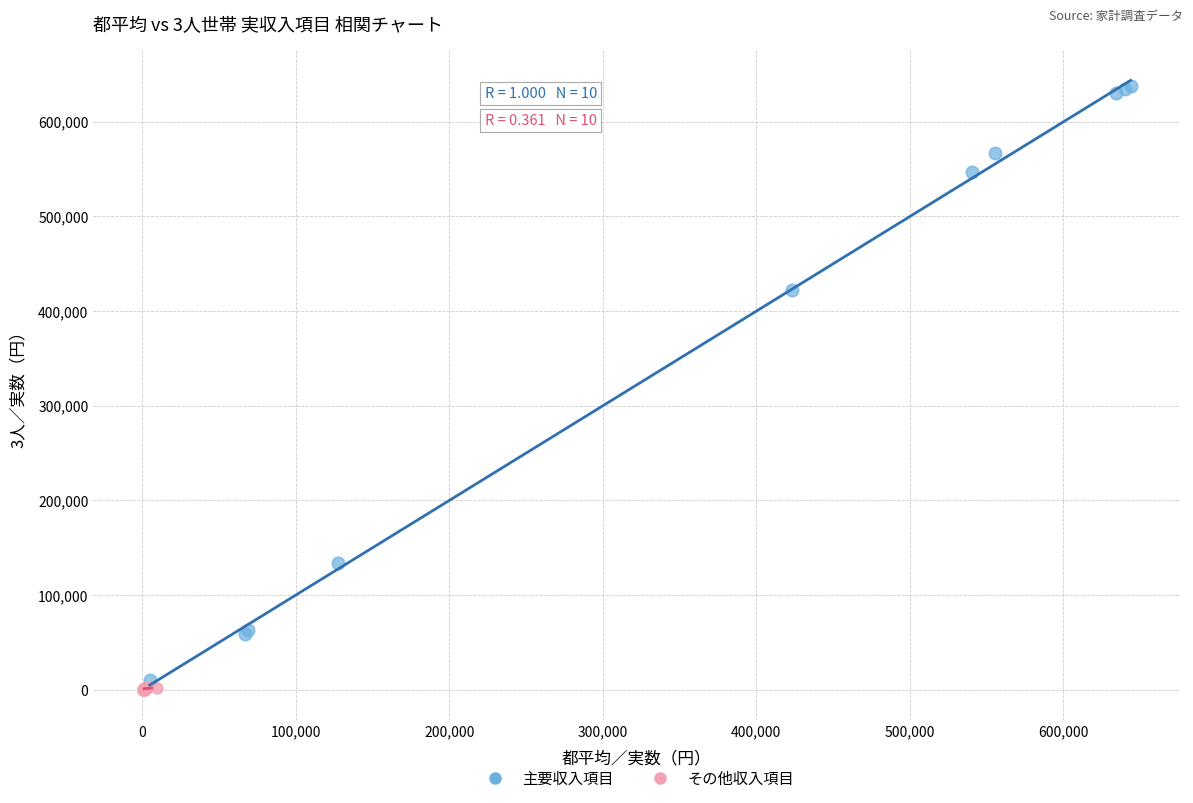

What are all the series names shown in the legend?

主要収入項目, その他収入項目